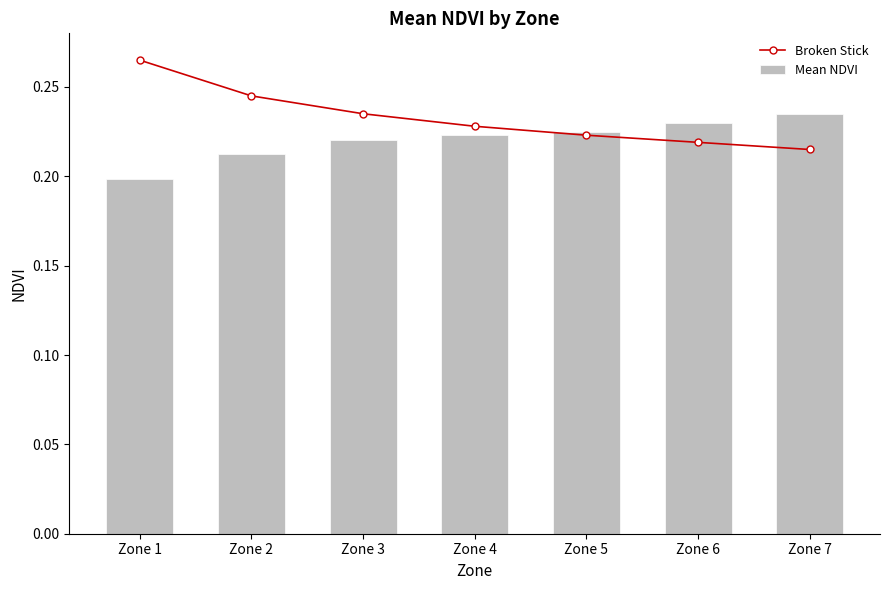

What is the minimum value shown in the chart?

0.2